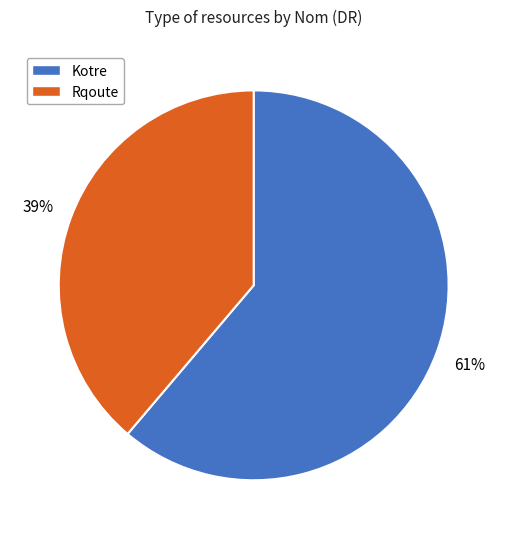

Combined, do Kotre and Rqoute account for over 50%?

Yes